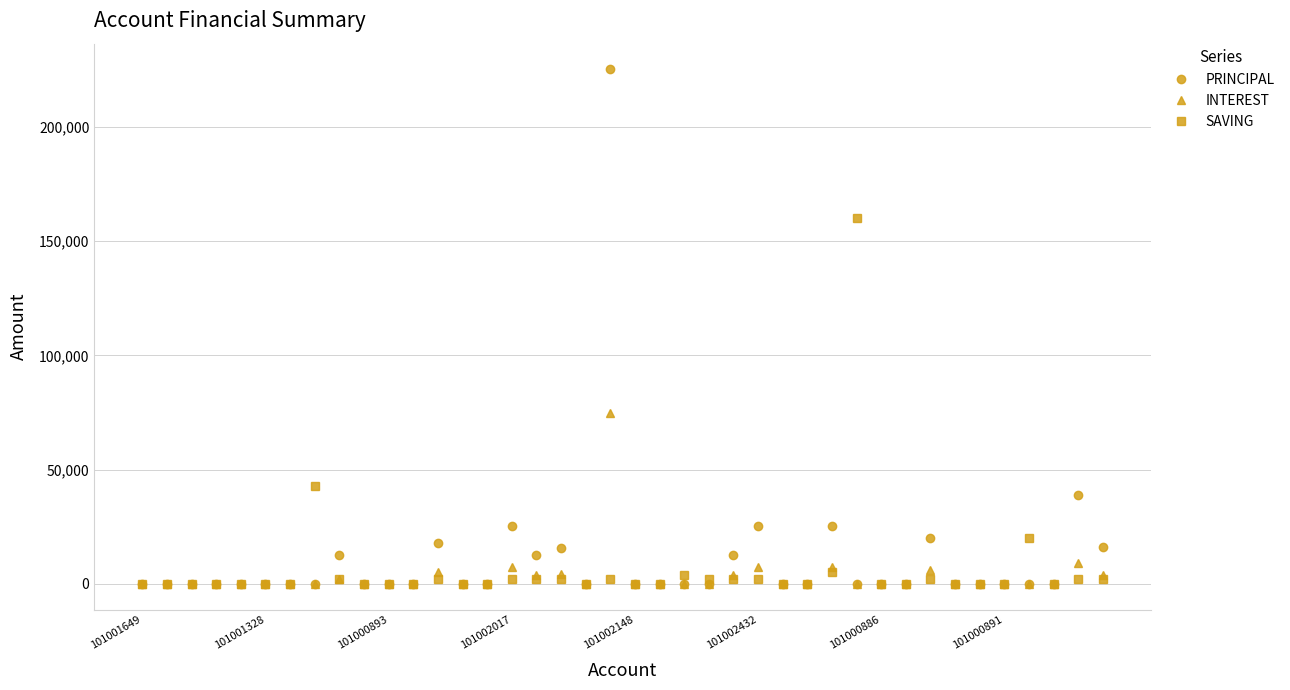

True or false: SAVING and PRINCIPAL cross at least once.

True